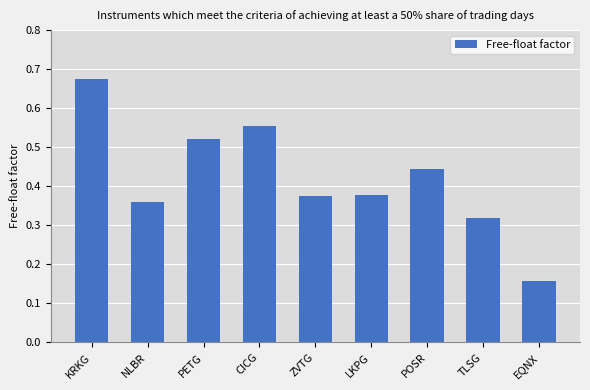

True or false: the data shows 0.1 at TLSG.

False